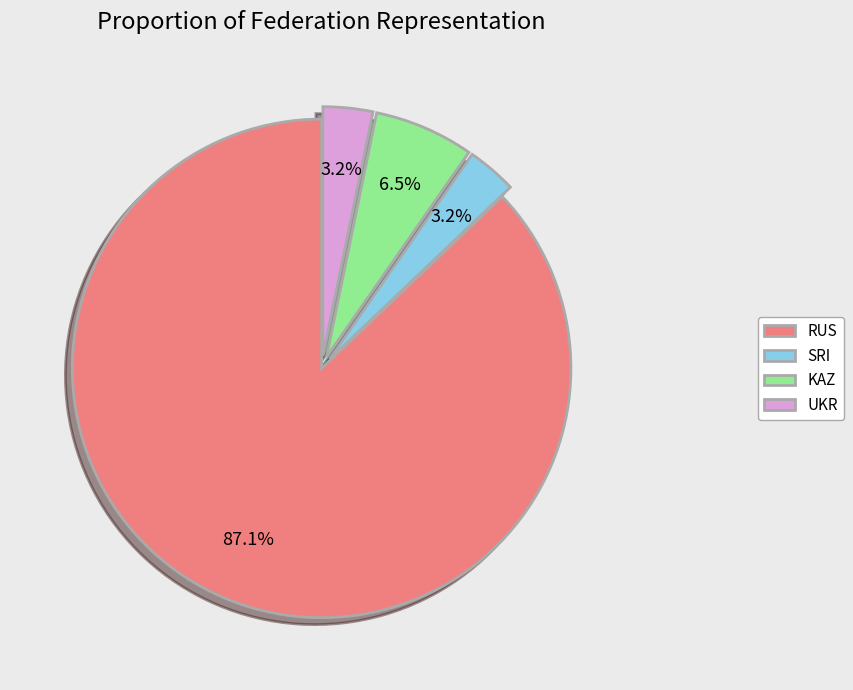

To the nearest percent, what is the difference between the RUS and UKR slice percentages?

84%